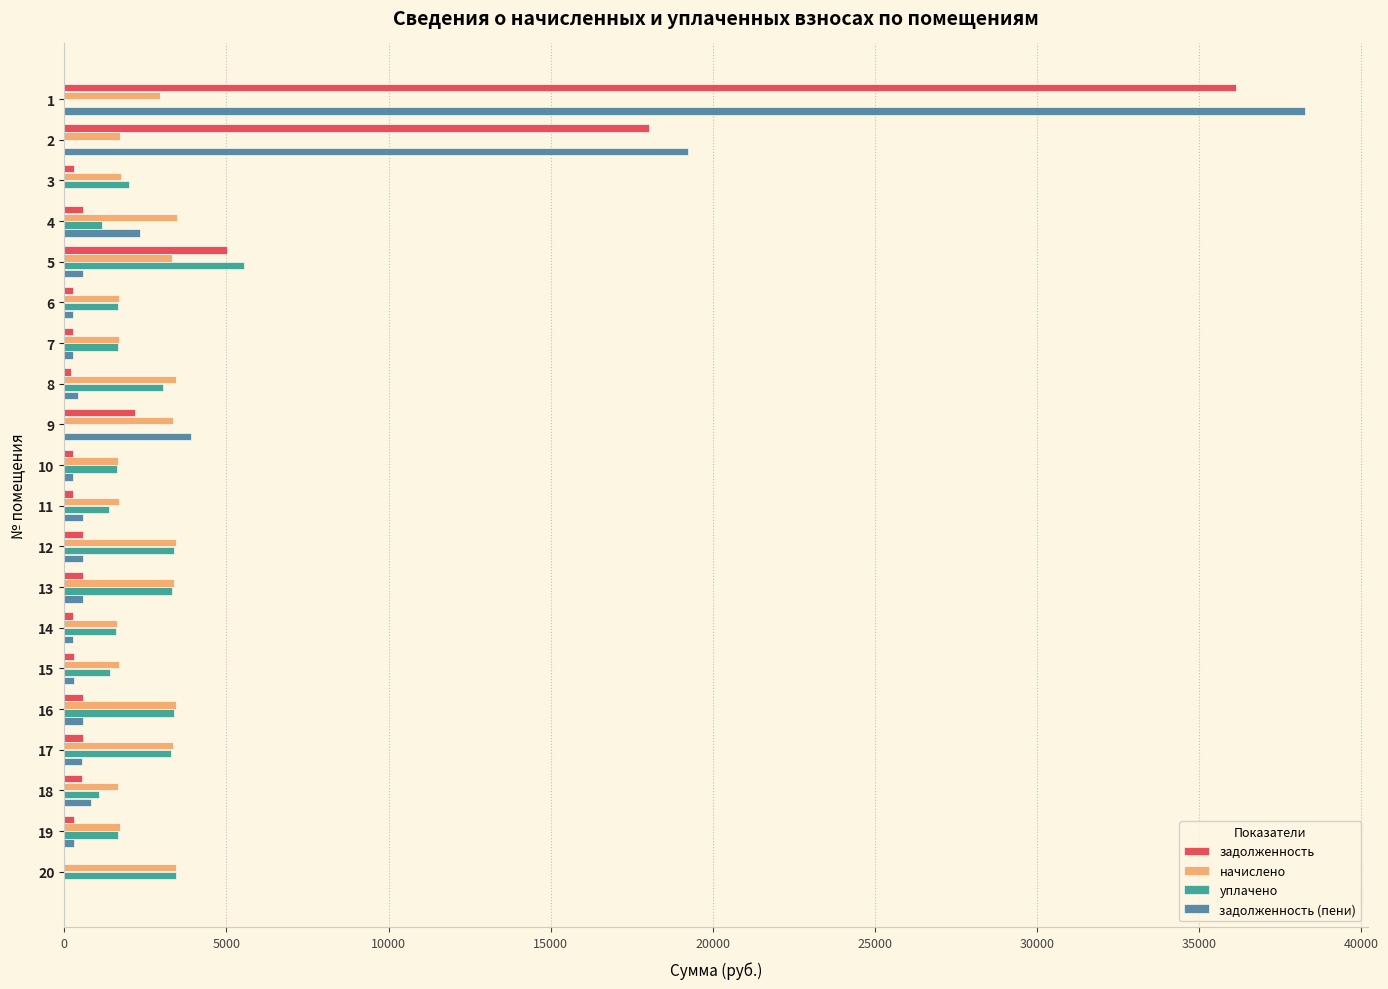

What is the sum of all уплачено values?

40576.0